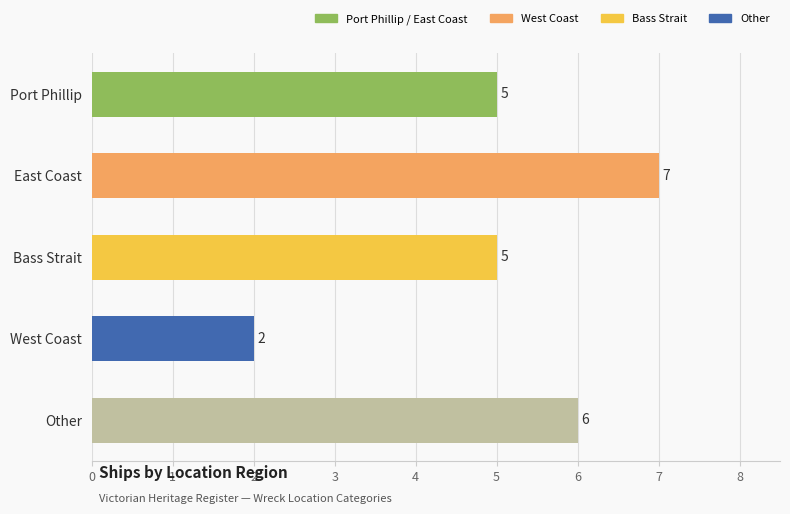

Are the bars horizontal?

Yes